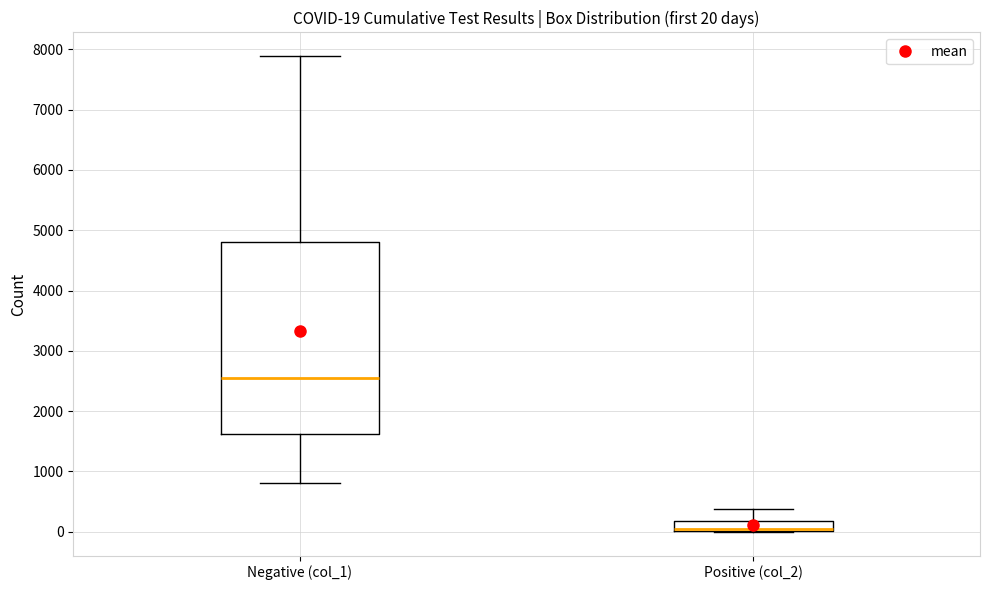

Which box is the tallest, from its lower edge to its upper edge?

Negative (col_1)